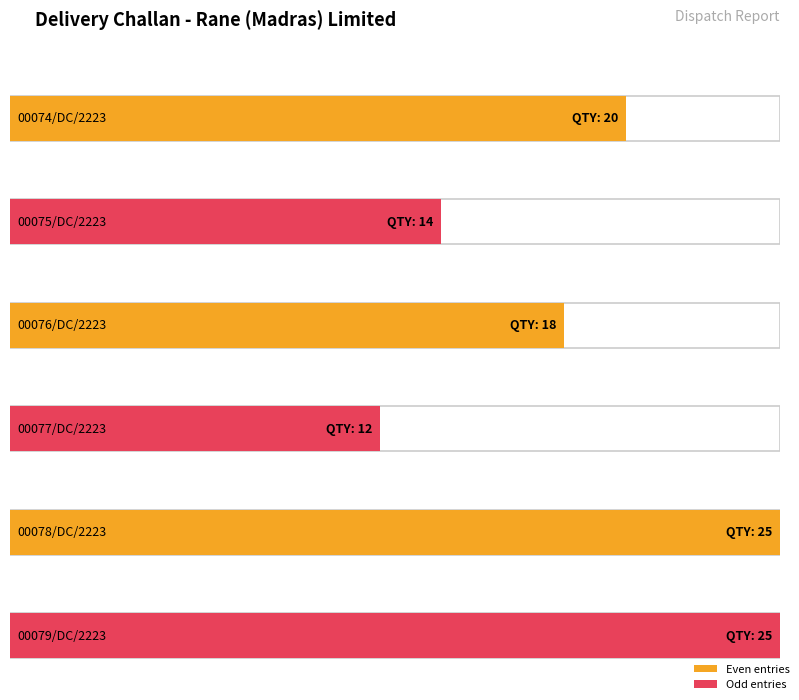

Reading left to right, list all the values displayed in this chart.

5500013427/005=20	5500013427/001=14	5500013427/003=18	5500013427/003=12	5500013427/005=25	5500013427/005=25